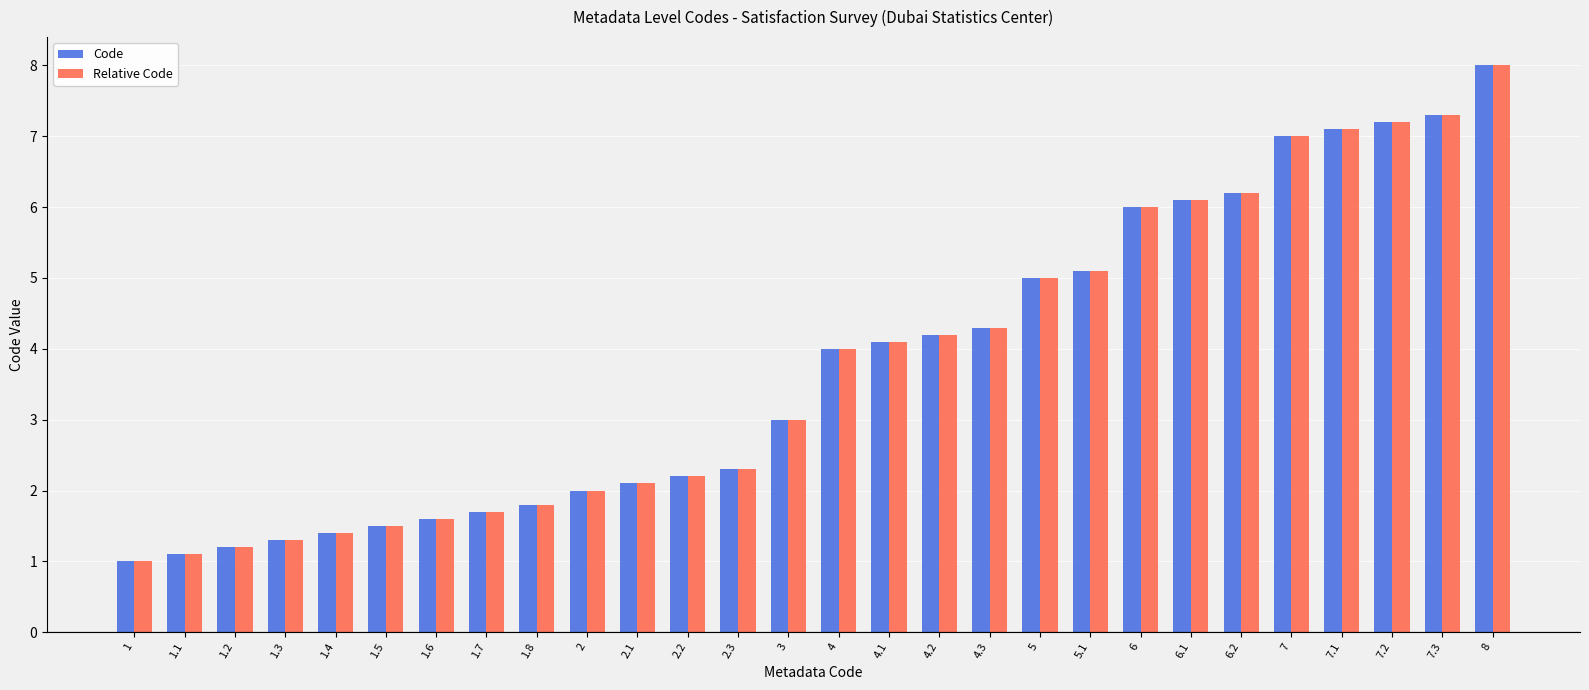

How many series are shown in this chart?

2